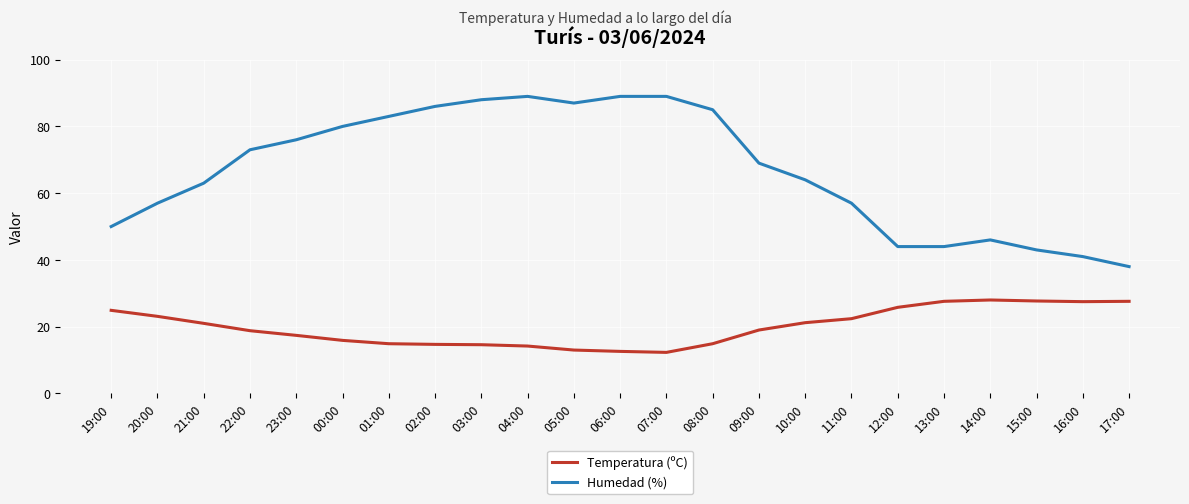

What is the sum of the Humedad (%) values at 11:00 and 22:00?

130.0